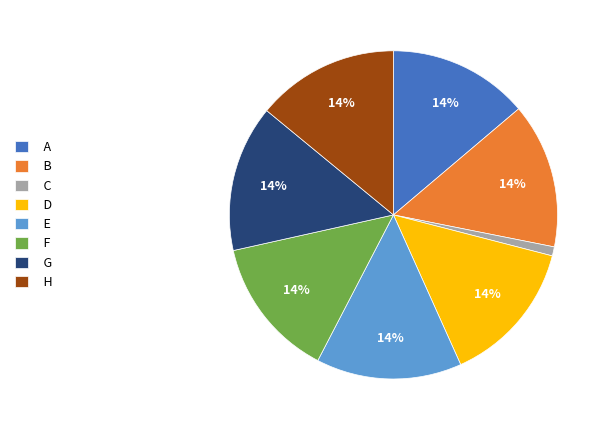

Do D and E together represent more than half of the pie?

No